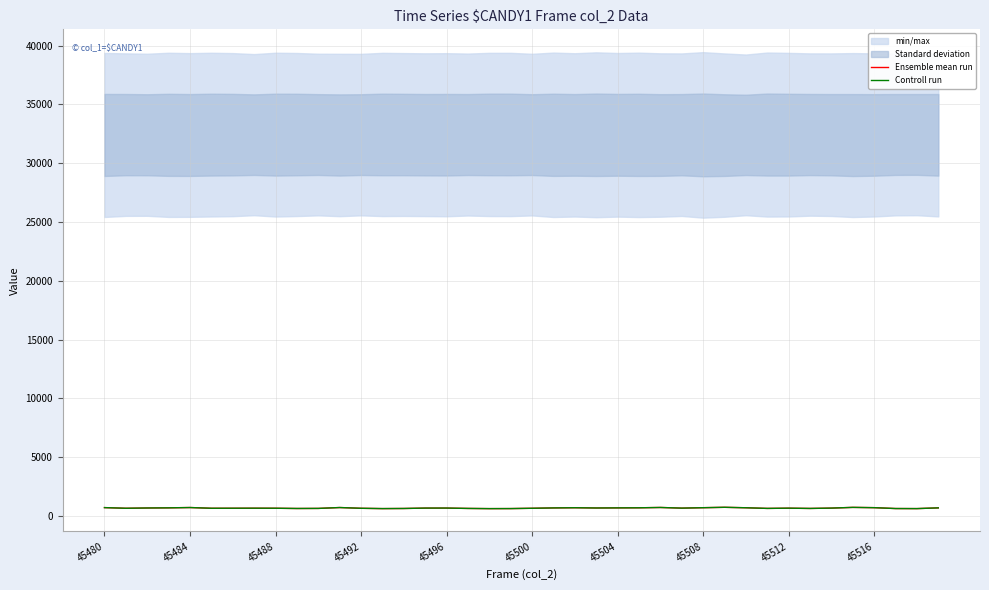

How many lines are shown in the chart?

2